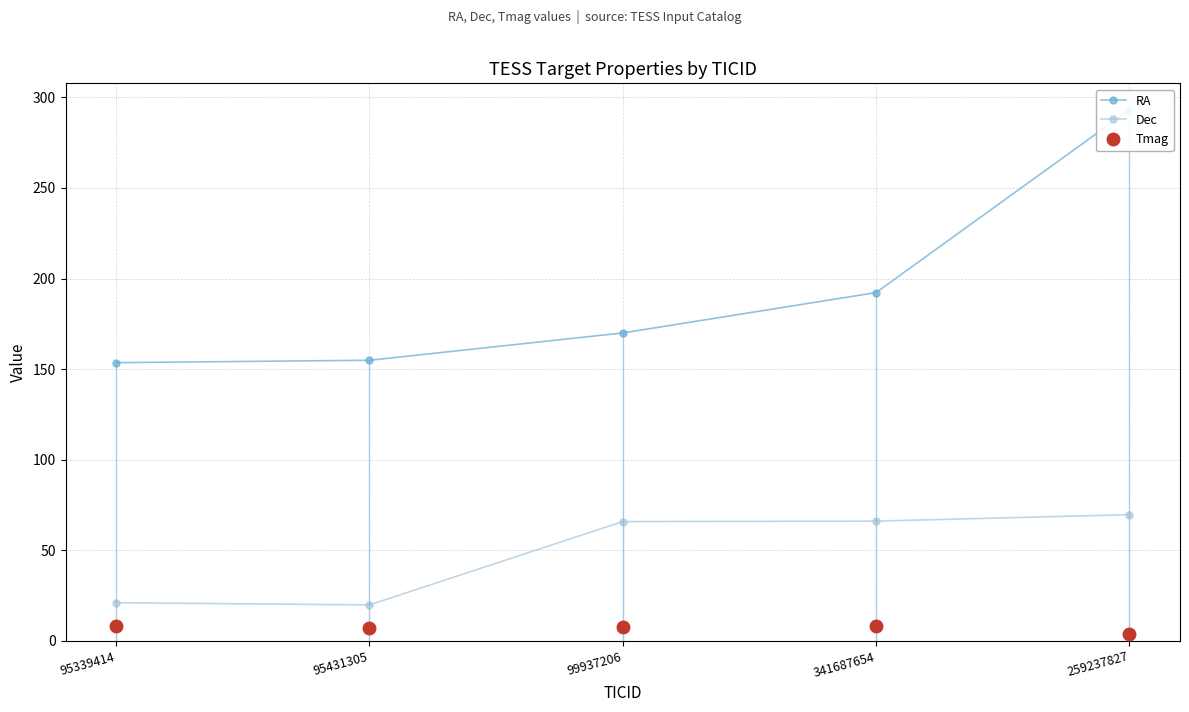

What is the label of the 2nd point from the right?

341687654